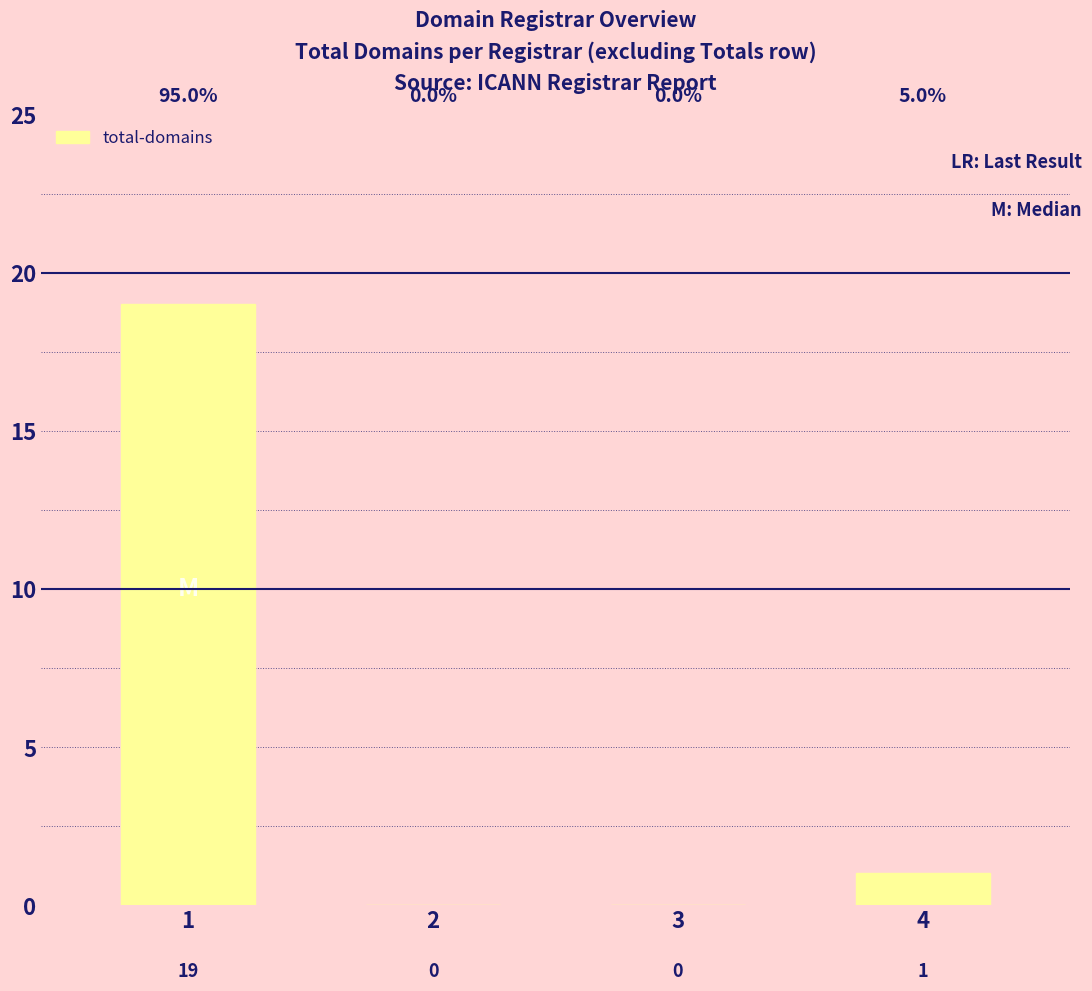

What is the sum of all values?

20